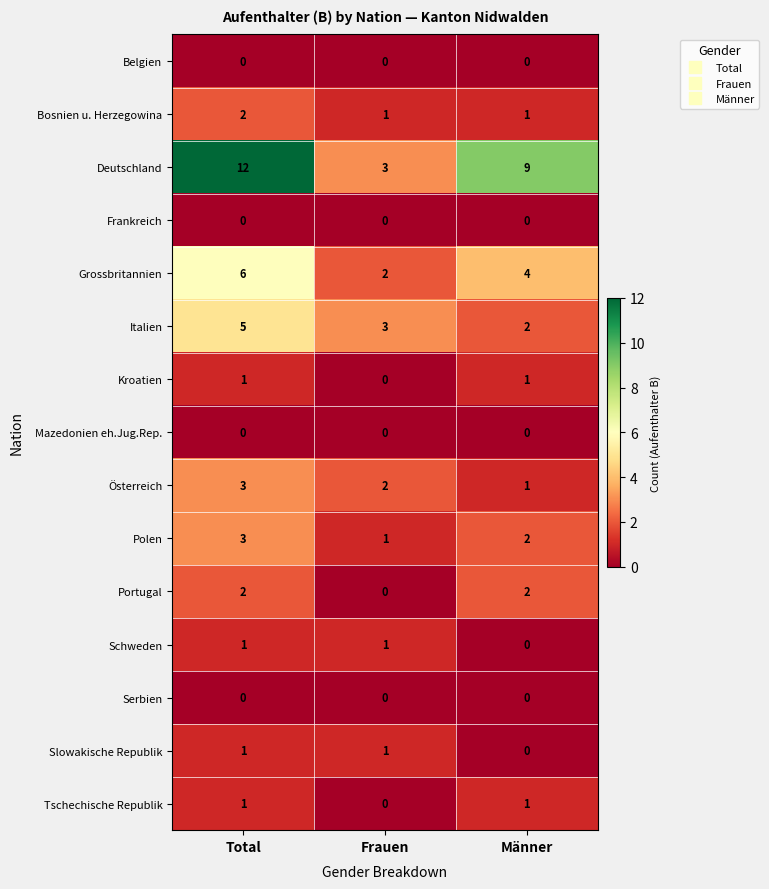

How many categories are shown in the chart?

3